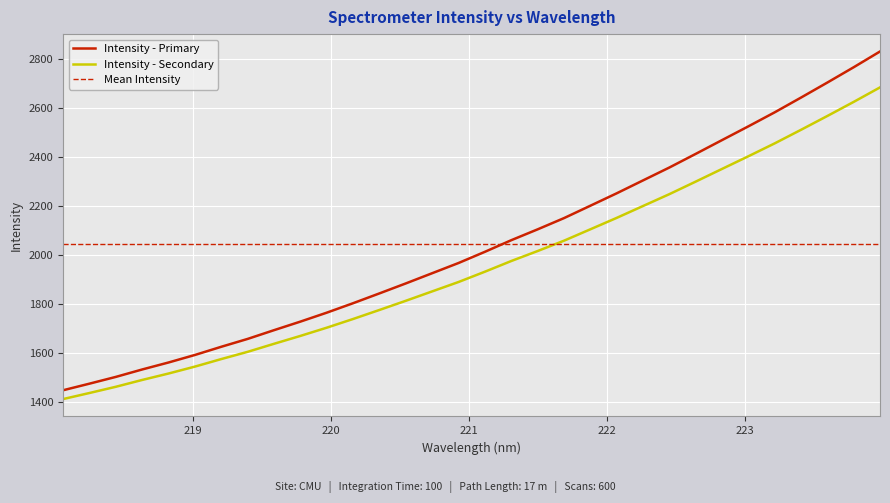

The value at 221.4993 is 2106.5. True or false?

True